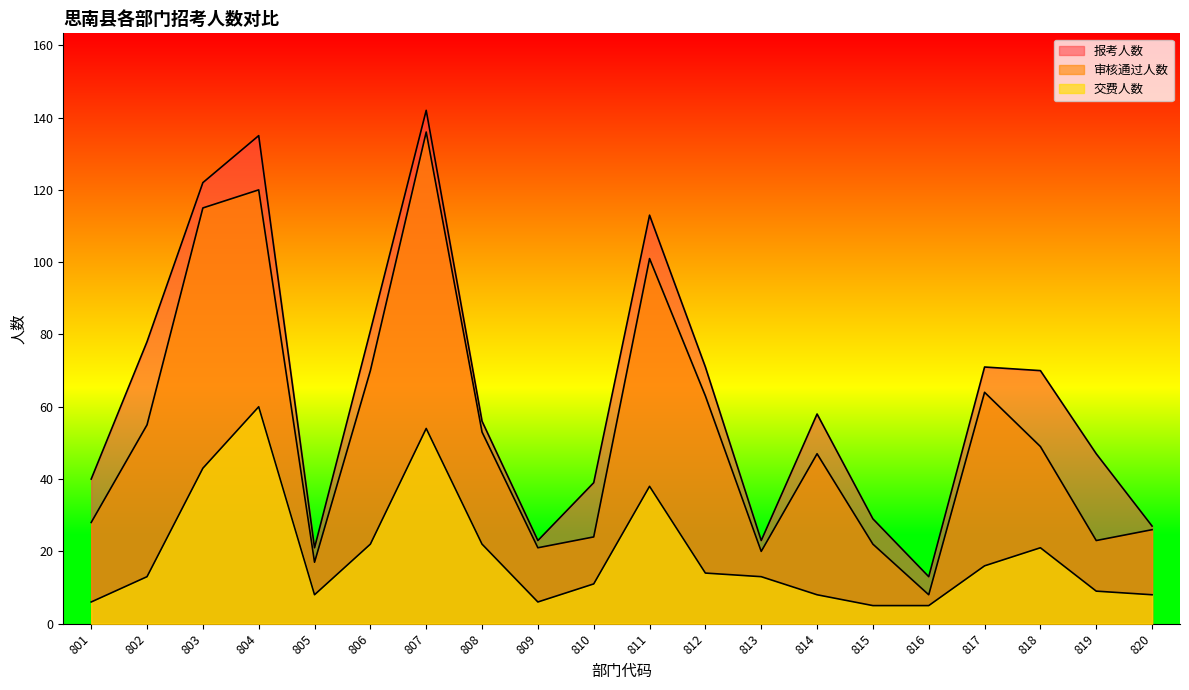

What is the maximum value for 交费人数?

60